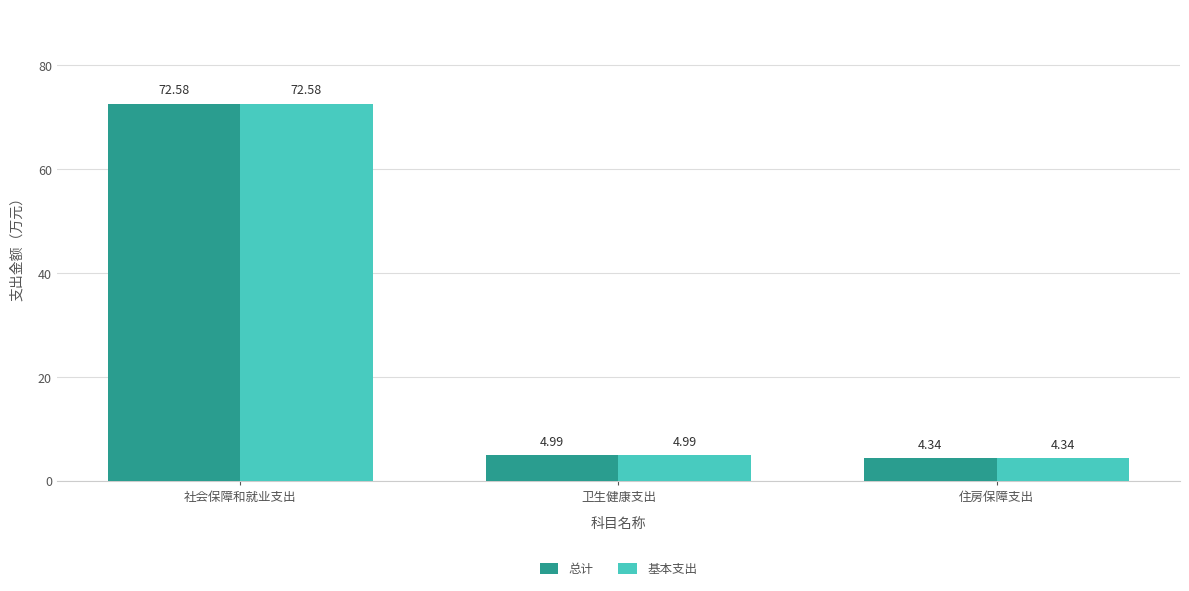

What is the approximate value of 总计 at 社会保障和就业支出?

72.6